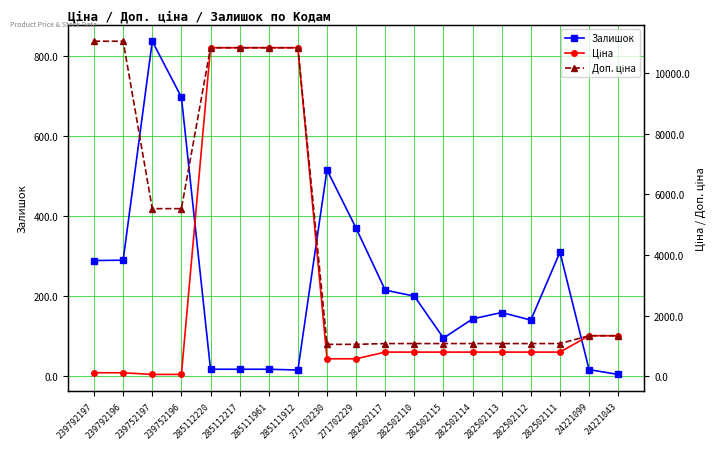

What is the difference between the maximum and second lowest values in the Ціна series?

10784.8